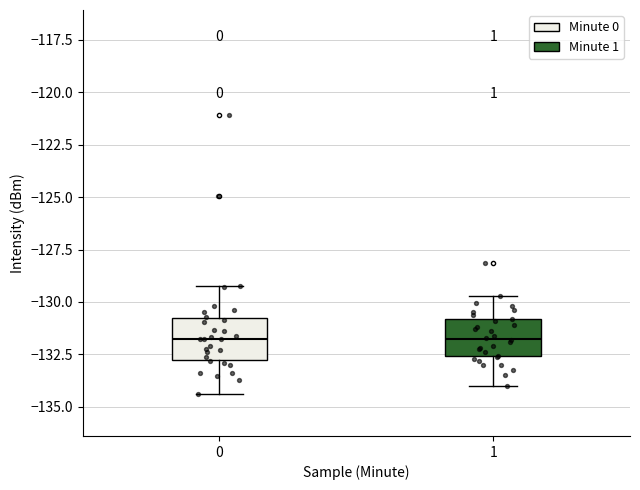

Where does the median line of the box at x = 1 sit on the y-axis? The values are not printed on the chart, so give them approximately, as read against the axis.

-131.5